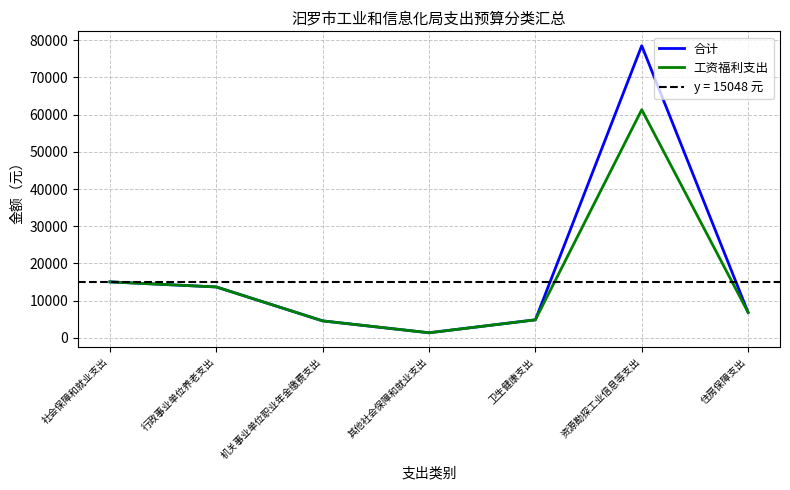

What is the difference between the 工资福利支出 values at 社会保障和就业支出 and 卫生健康支出?

10202.0